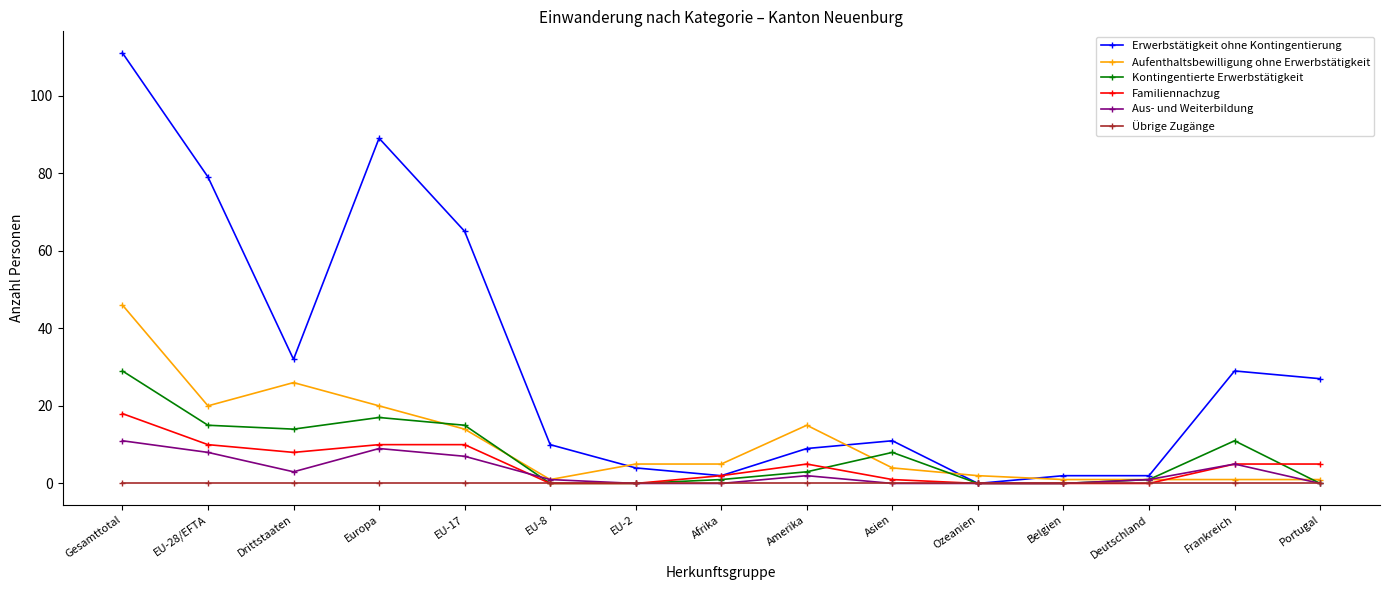

What is the label of the 10th point from the right?

EU-8